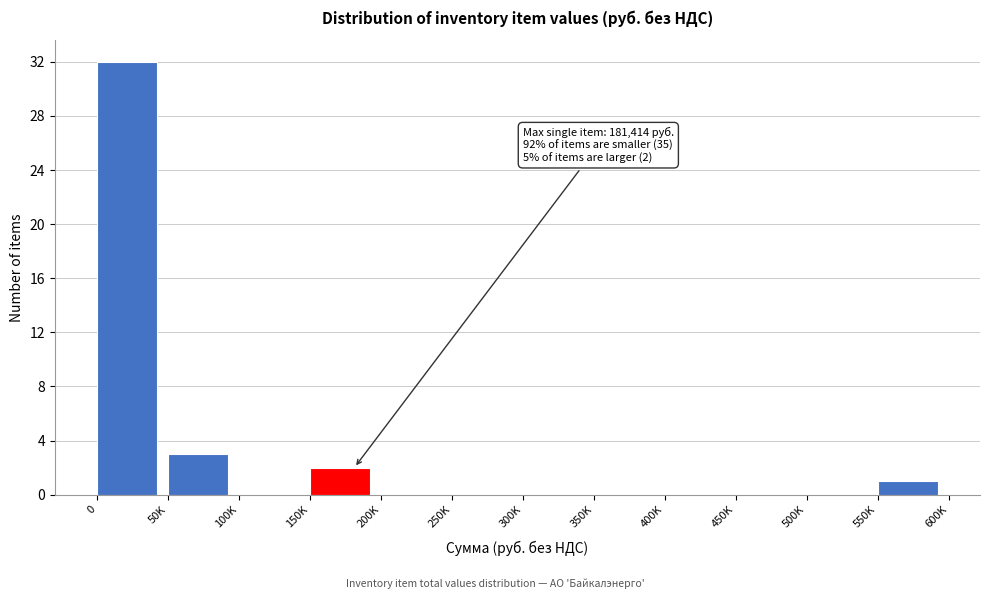

Reading left to right, transcribe all the data shown in this chart.

0=32	50K=3	100K=0	150K=2	200K=0	250K=0	300K=0	350K=0	400K=0	450K=0	500K=0	550K=1